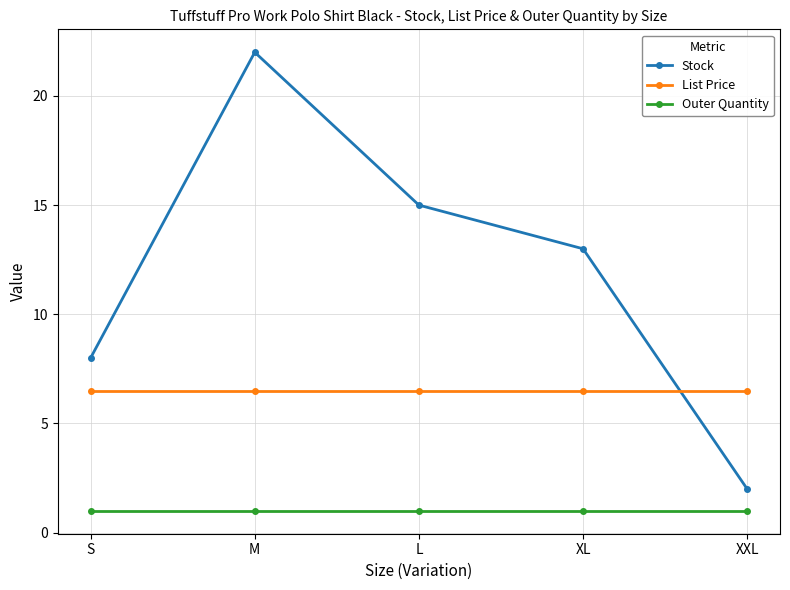

How many Stock values are between 8 and 15?

3